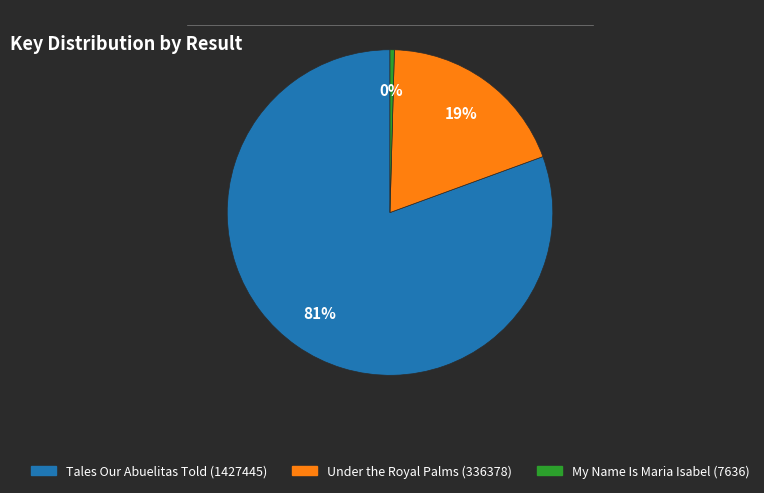

Which slice is the largest?

Tales Our Abuelitas Told (1427445)